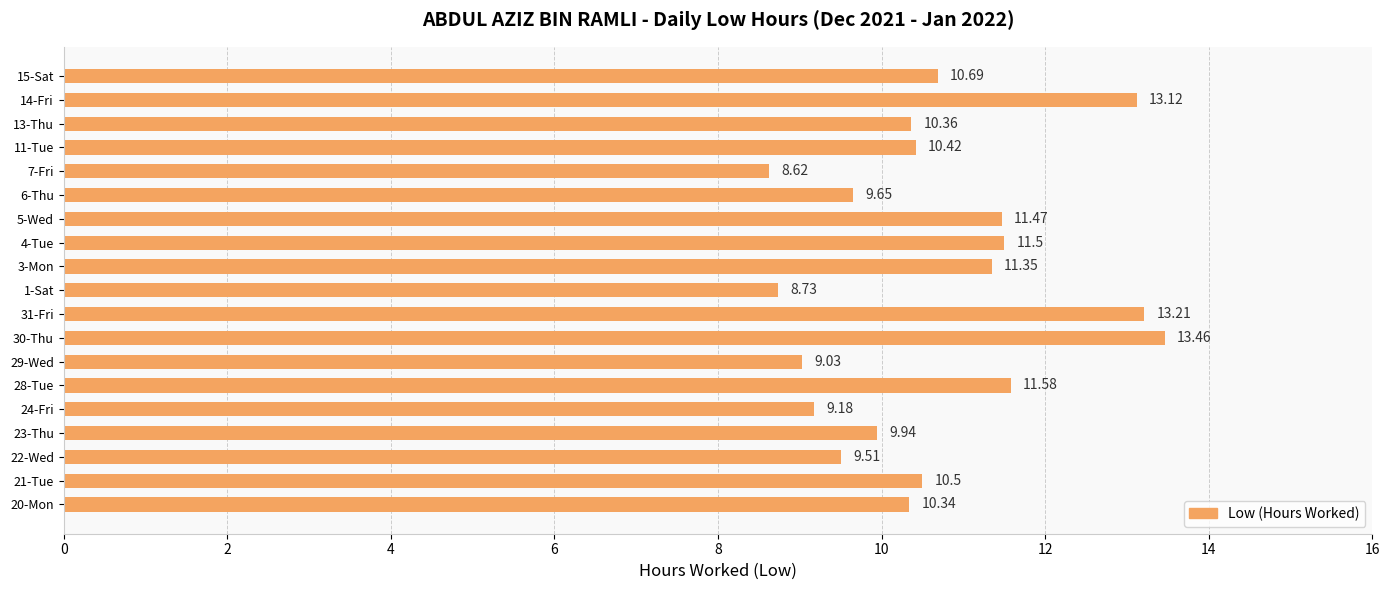

What is the change in value from 23-Thu to 3-Mon?

+1.4